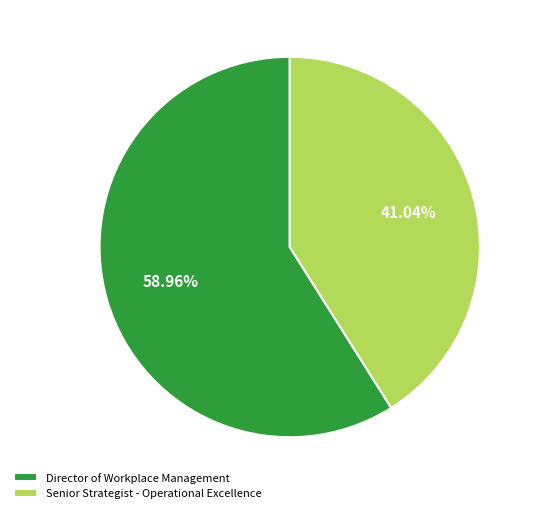

Which category accounts for the majority?

Director of Workplace Management